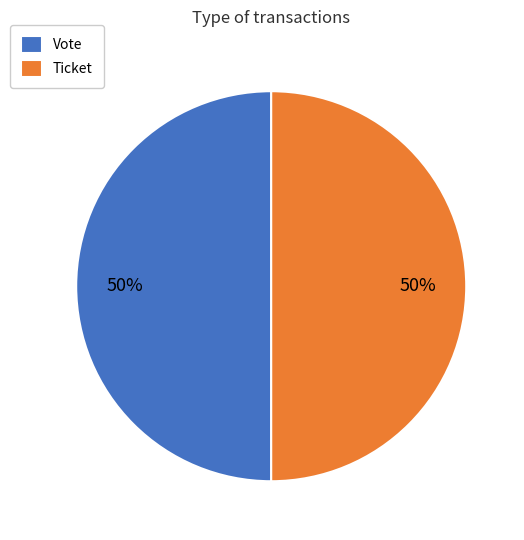

Is the sum of Vote and Ticket greater than half?

Yes